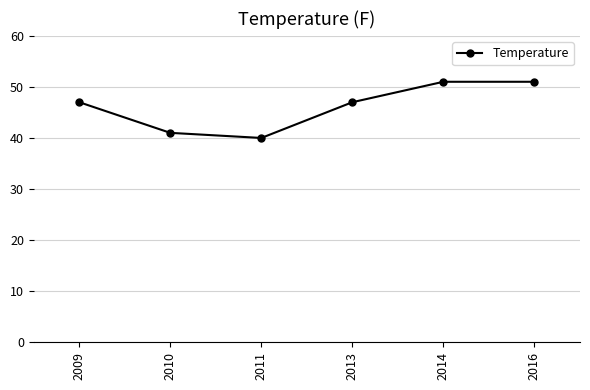

What is the approximate value at 2009, to the nearest 10?

50